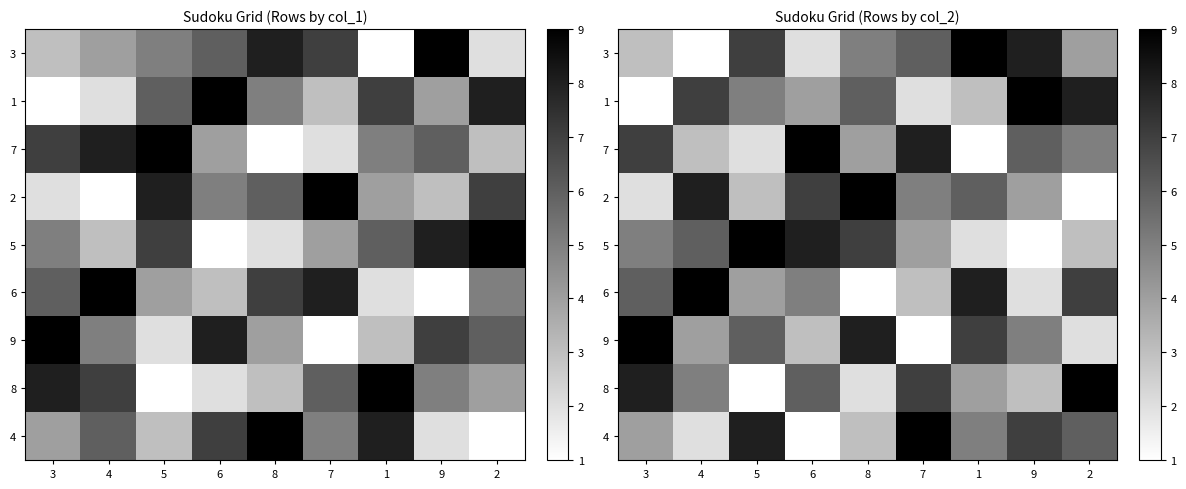

Count the 8 values in the range 3 to 7.

5